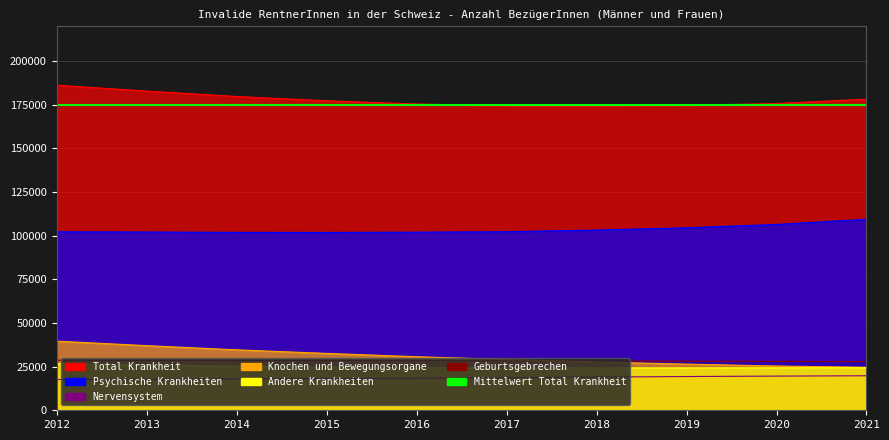

How many values in the Andere Krankheiten series are below 24428?

5